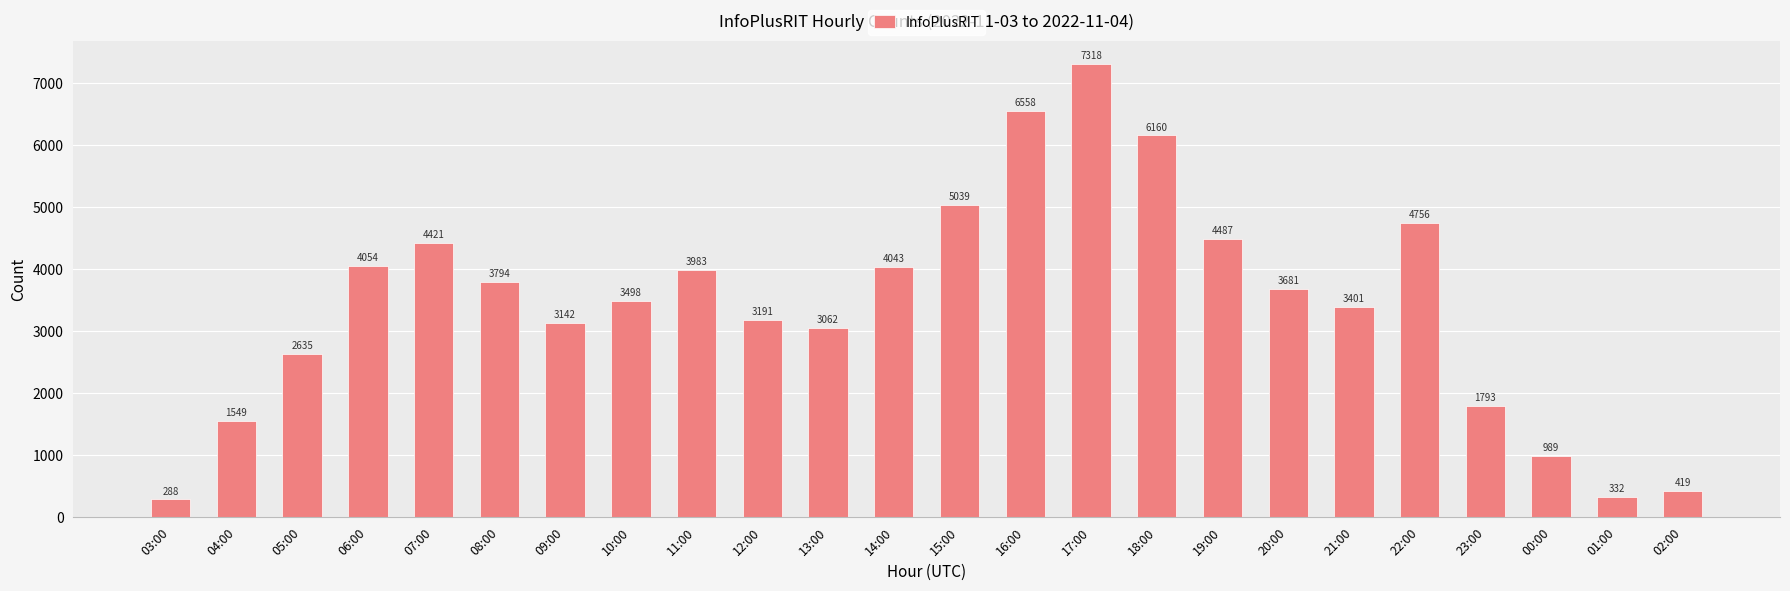

What is the ratio of the value at 02:00 to the value at 09:00?

0.1